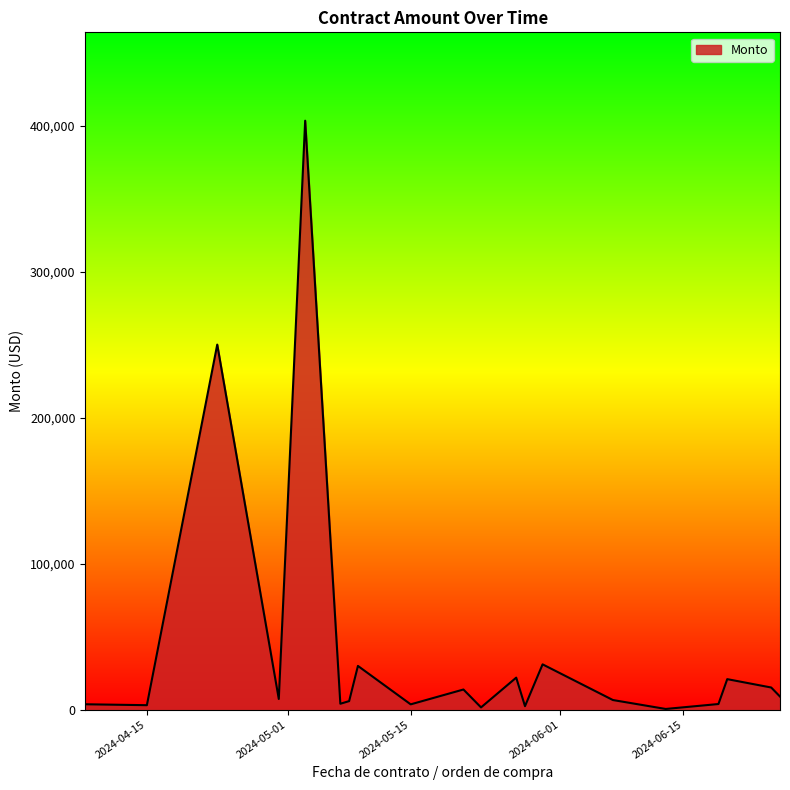

What is the greatest value displayed?

403678.0